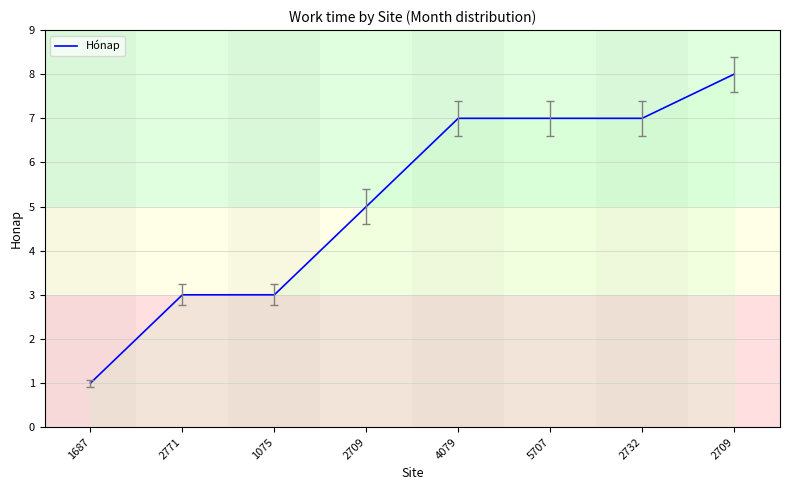

What is the value of the 7th point from the left?

7